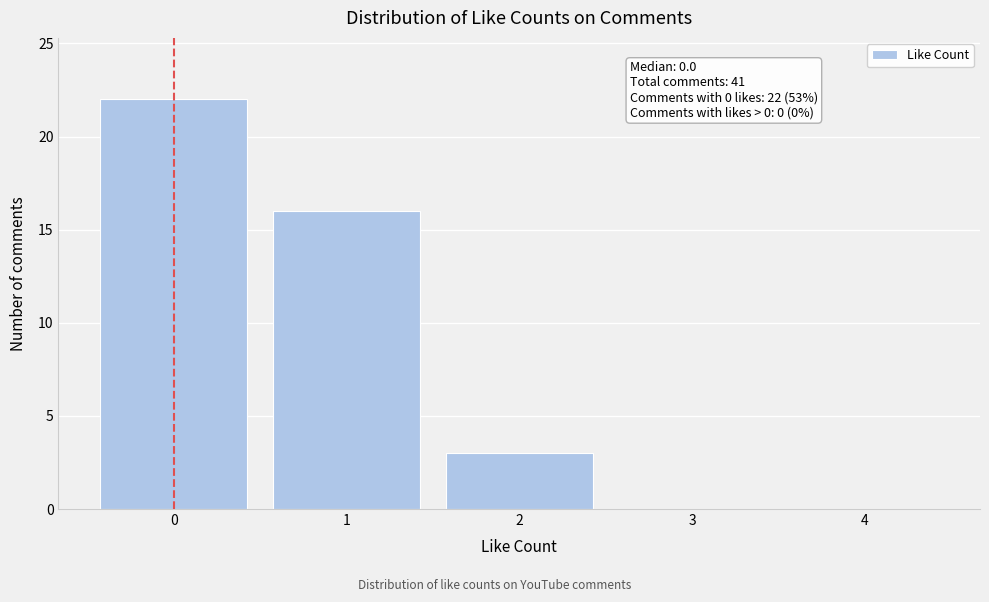

Reading left to right, extract all data points from this chart.

0=22	1=16	2=3	3=0	4=0